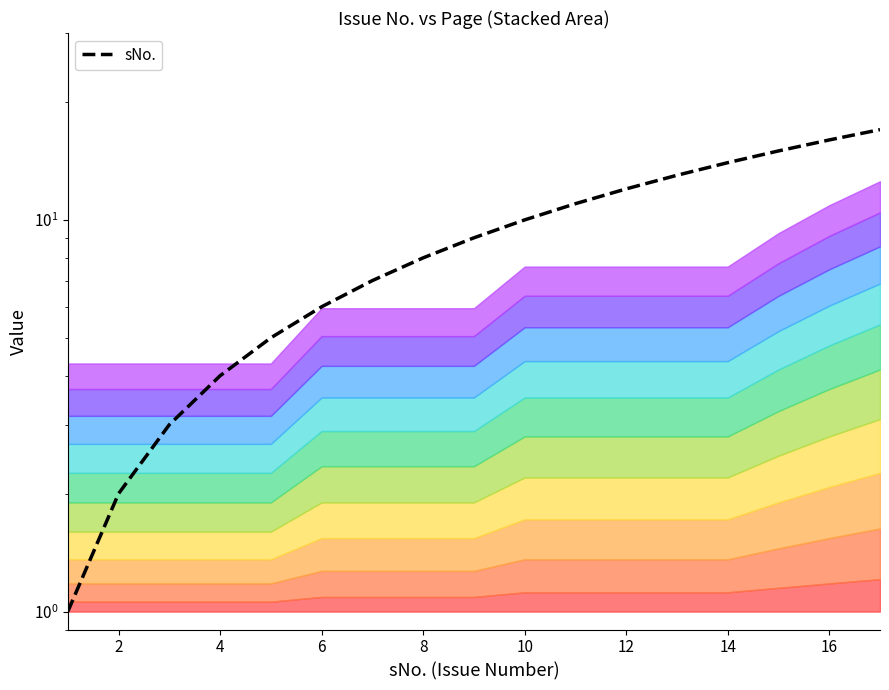

True or false: there are more than 0 points higher than both neighbors.

False